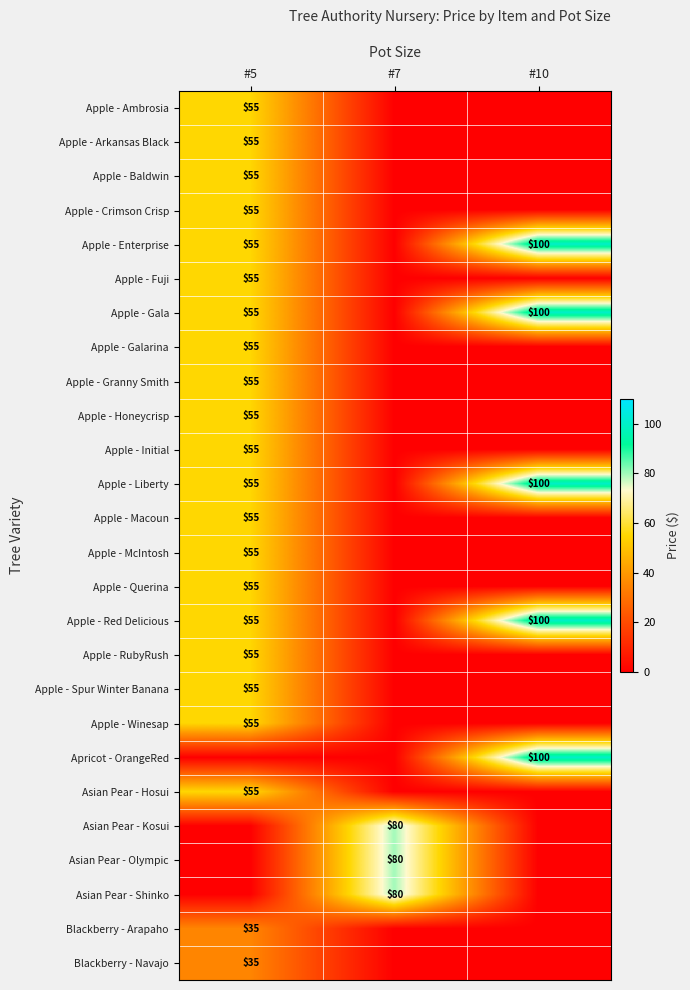

How many distinct data groups are displayed?

26